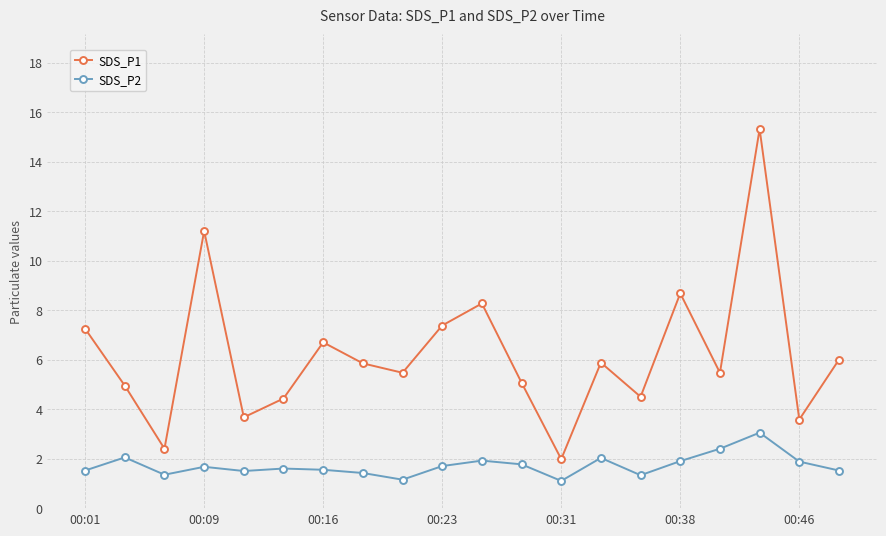

Rank the series by their maximum value, from lowest to highest.

SDS_P2, SDS_P1